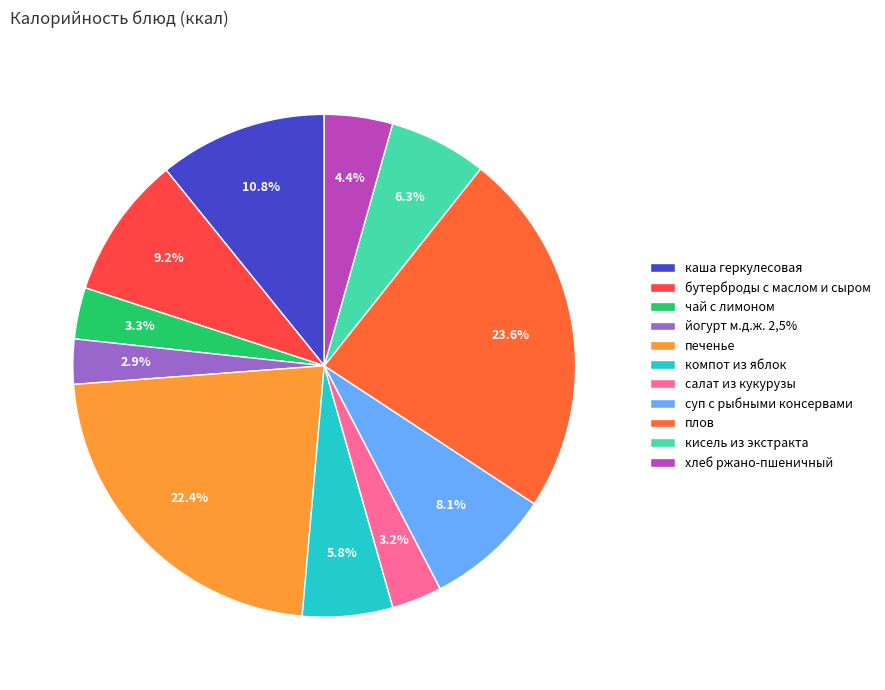

Is it true that салат из кукурузы is 3% of the pie?

True